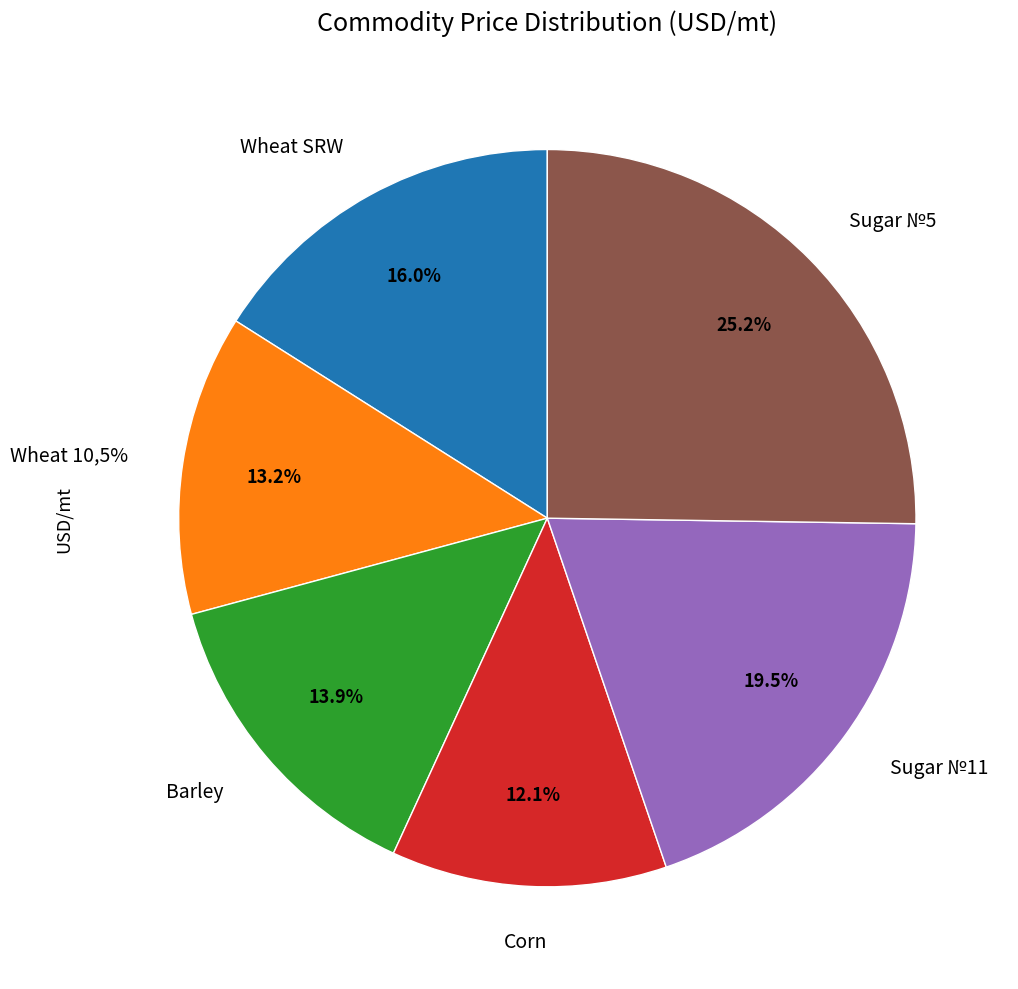

Approximately how many times larger is the value at Corn compared to Sugar №5?

0.5